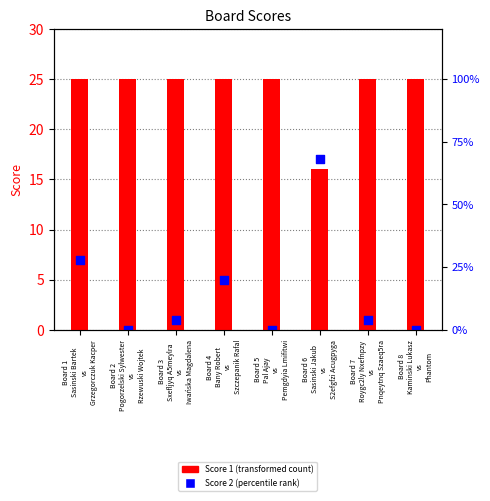

At how many categories does at least one series exceed 21?

7